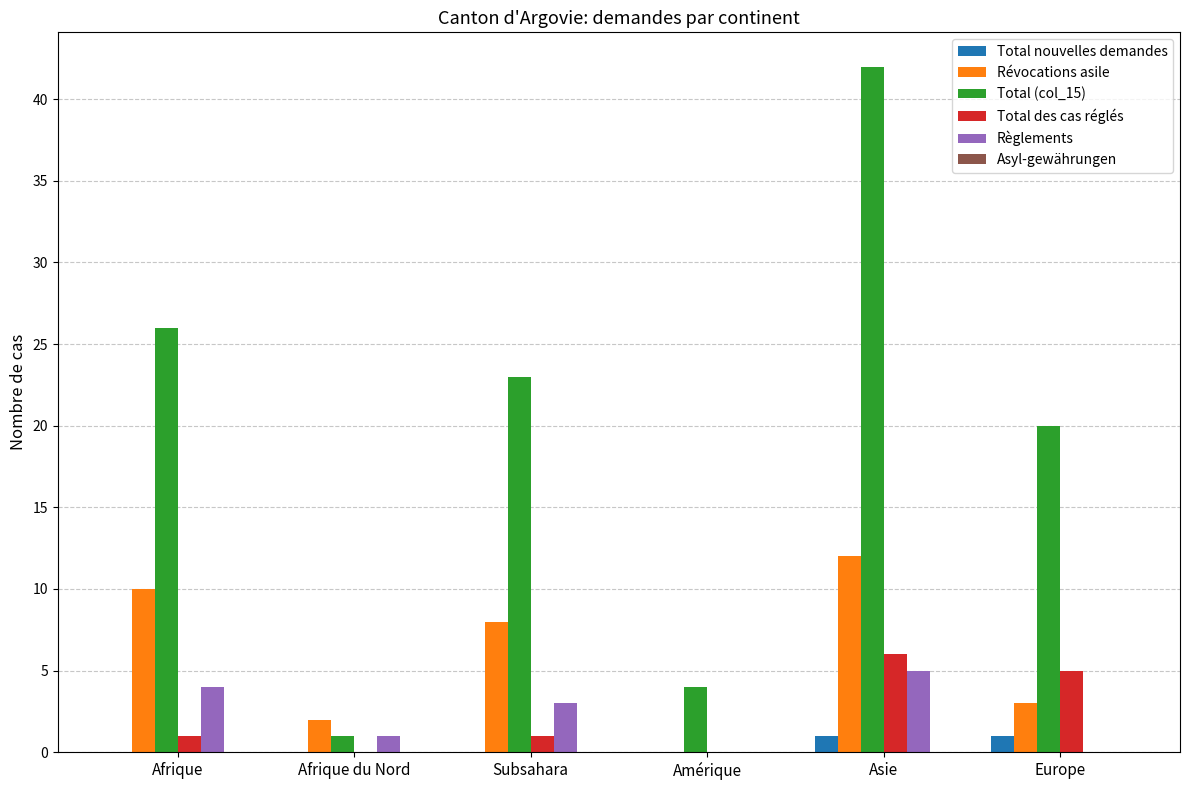

The Total nouvelles demandes series shows 0 at Subsahara. True or false?

True